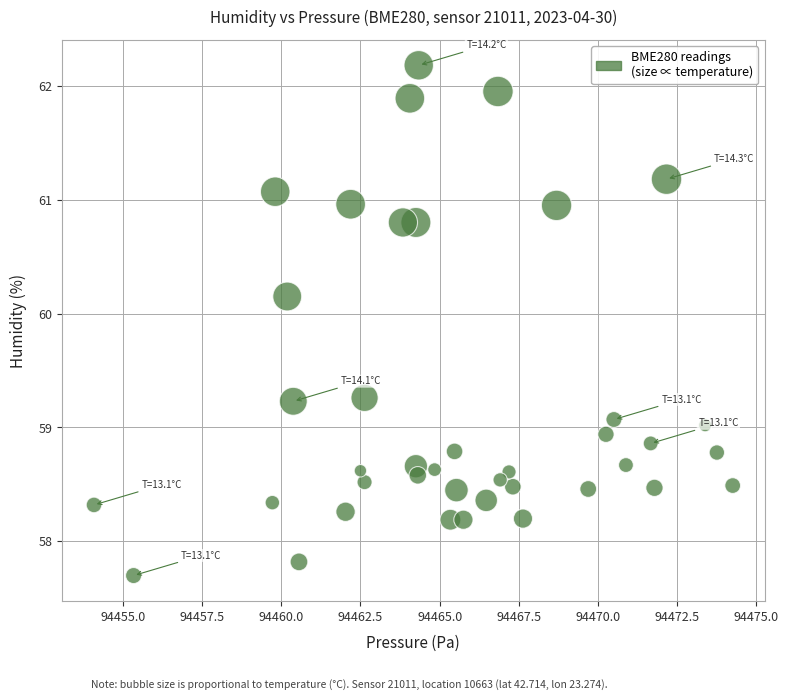

What is the range of X values (max minus min)?

20.2